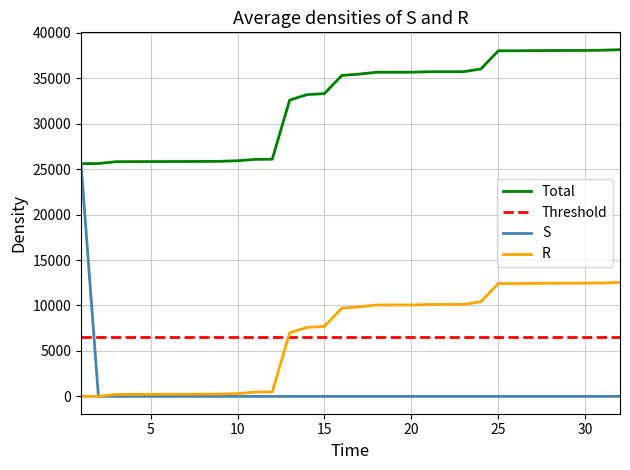

True or false: R and Total cross at least once.

False